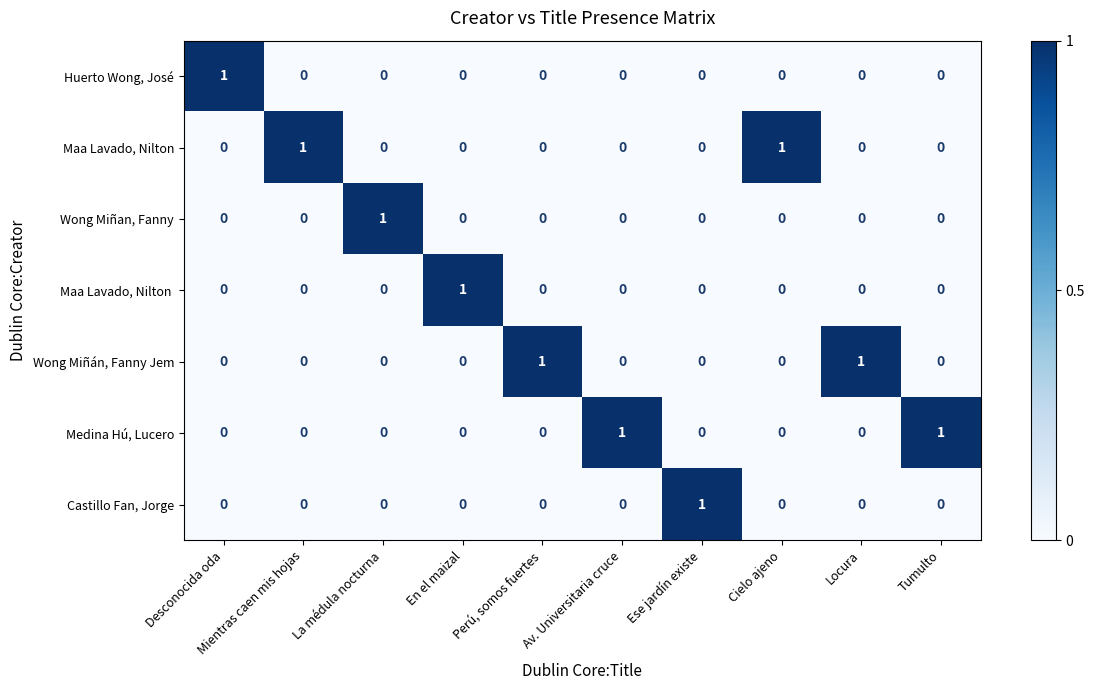

Count the Wong Miñan, Fanny values in the range 0 to 1.

10